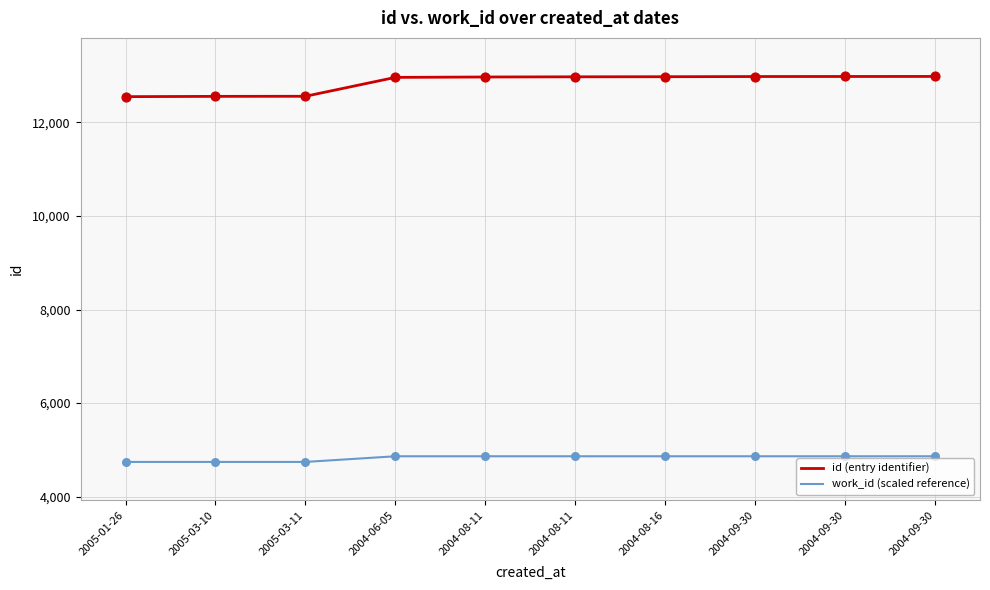

What are all the series names shown in the legend?

id (entry identifier), work_id (scaled reference)